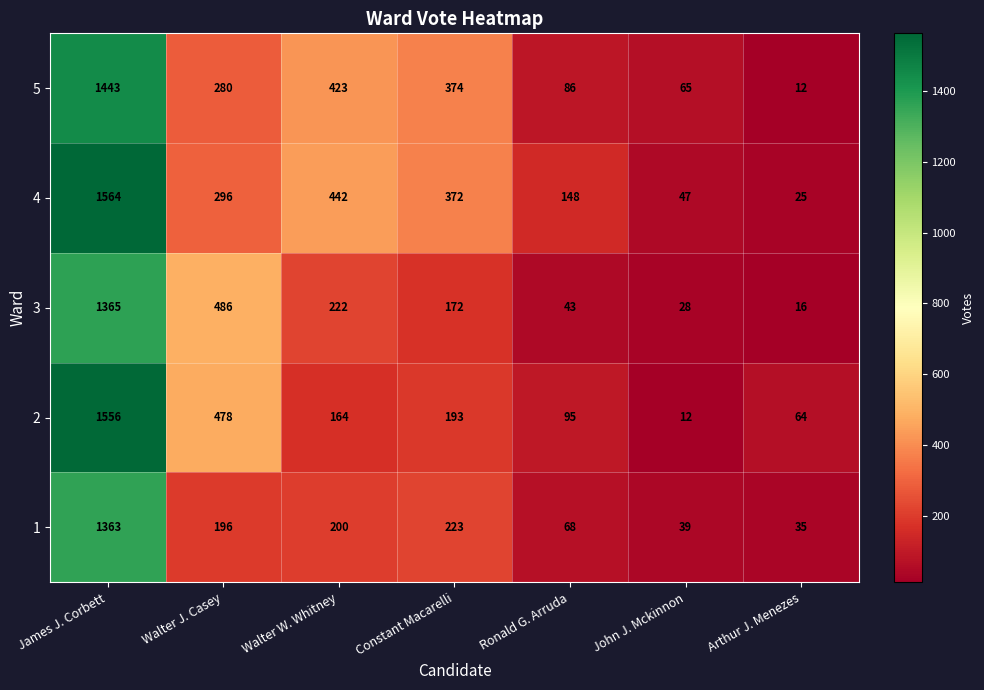

At which label does 3 first exceed 172?

James J. Corbett